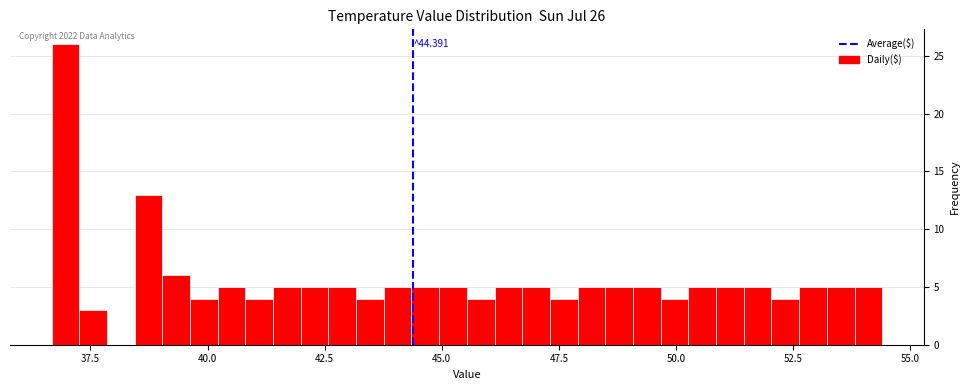

Read against the x-axis, roughly where is the centre of the tallest bar?

37.0